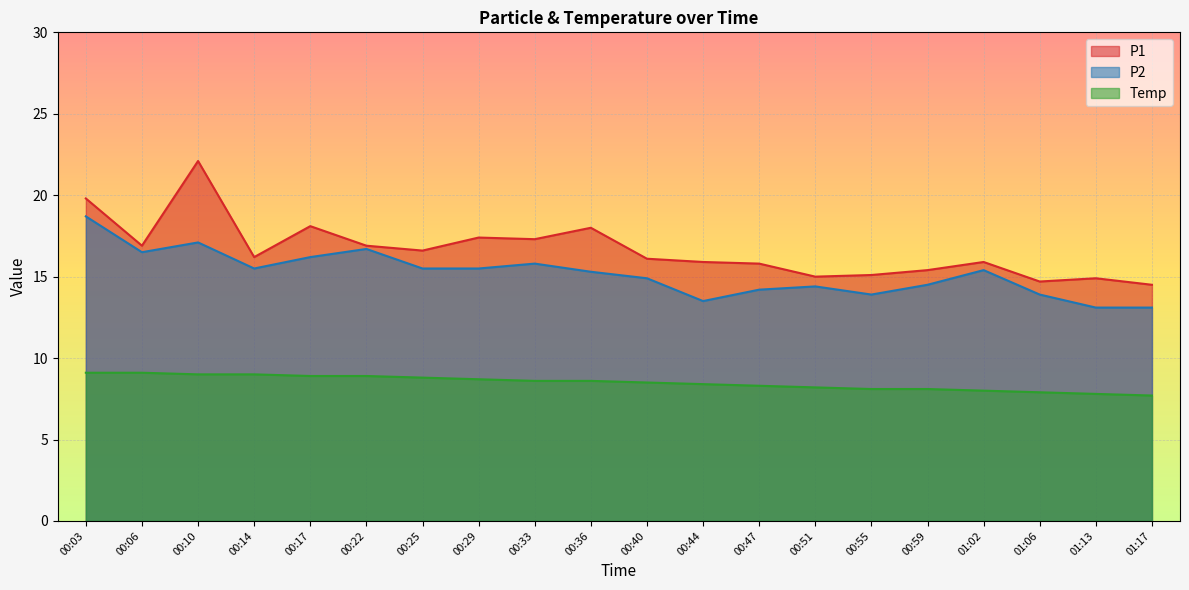

True or false: P2 and Temp cross at least once.

False